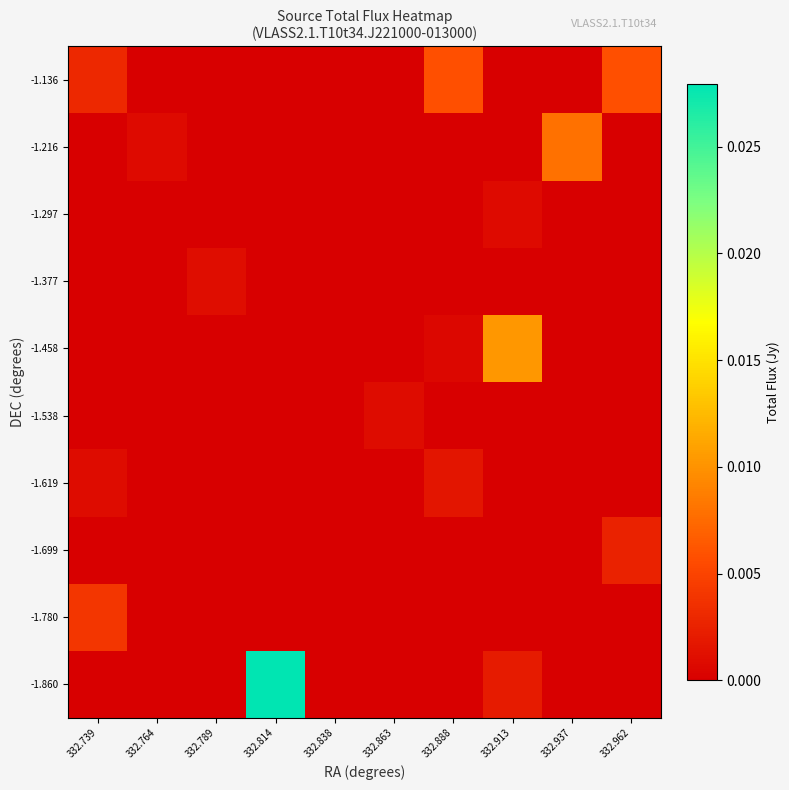

At which category does the chart reach its peak across all series?

332.814